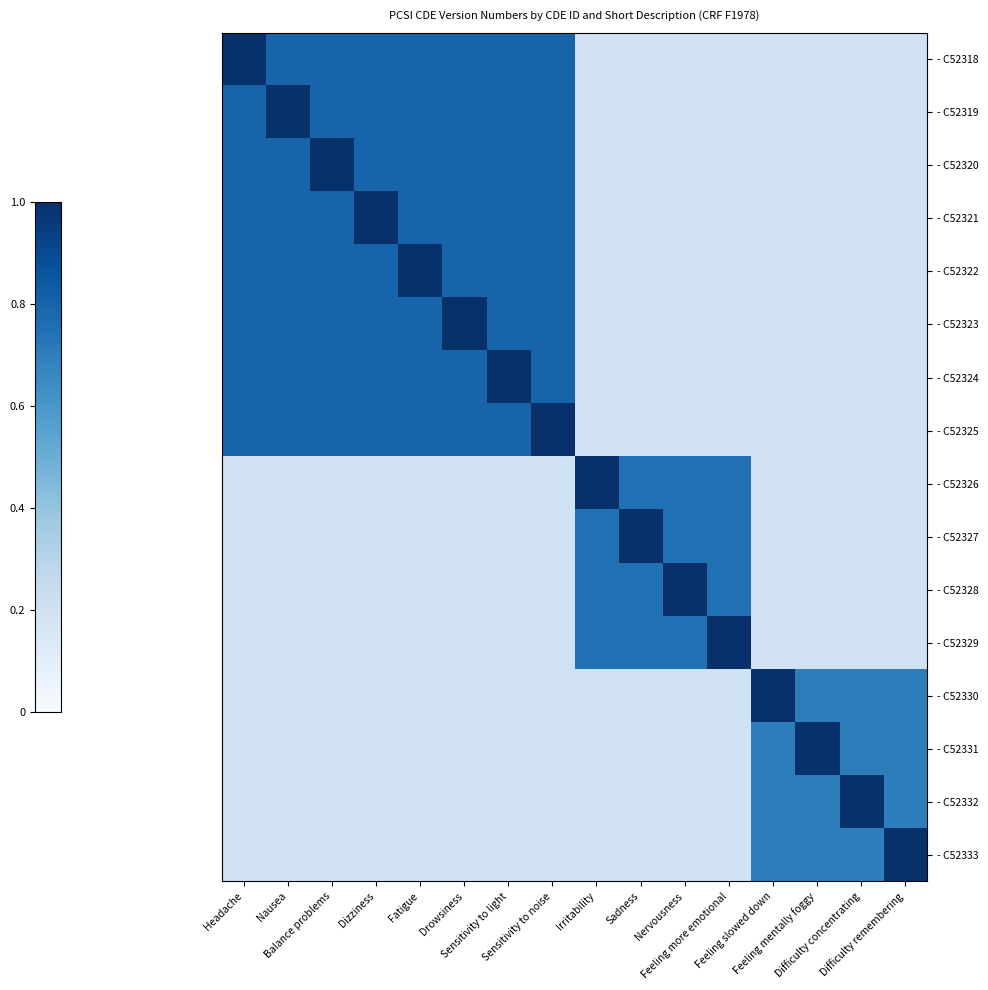

List the series in order of their peak value, highest first.

- C52318, - C52319, - C52320, - C52321, - C52322, - C52323, - C52324, - C52325, - C52326, - C52327, - C52328, - C52329, - C52330, - C52331, - C52332, - C52333